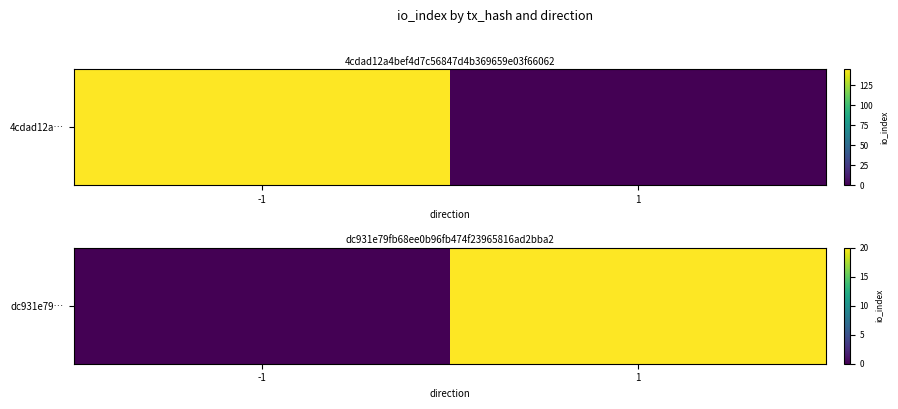

Which label corresponds to the largest value in the chart?

1